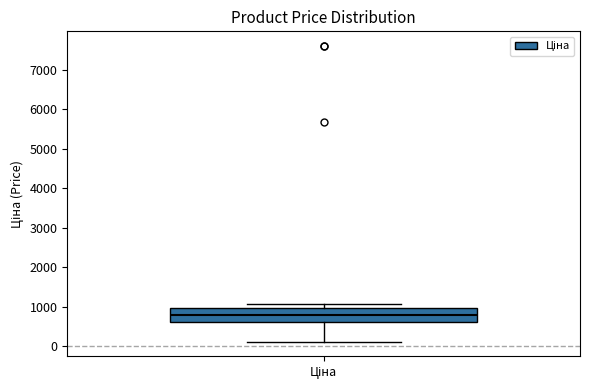

Where does the upper whisker of the box for Ціна end on the y-axis? The values are not printed on the chart, so give them approximately, as read against the axis.

1100